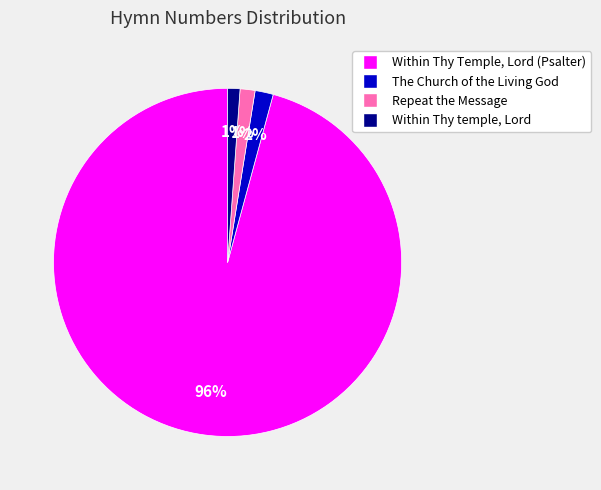

Is Repeat the Message the majority of the pie?

No